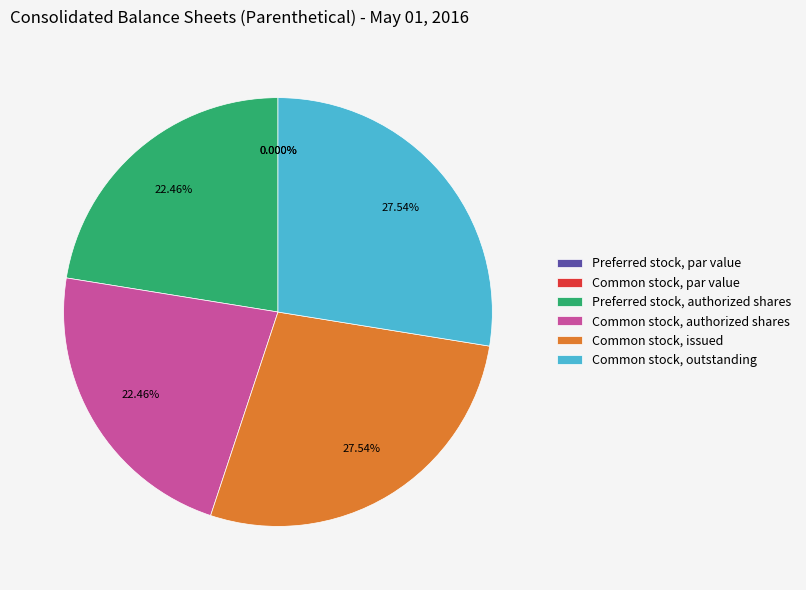

Is it true that Common stock, authorized shares is 28% of the pie?

False